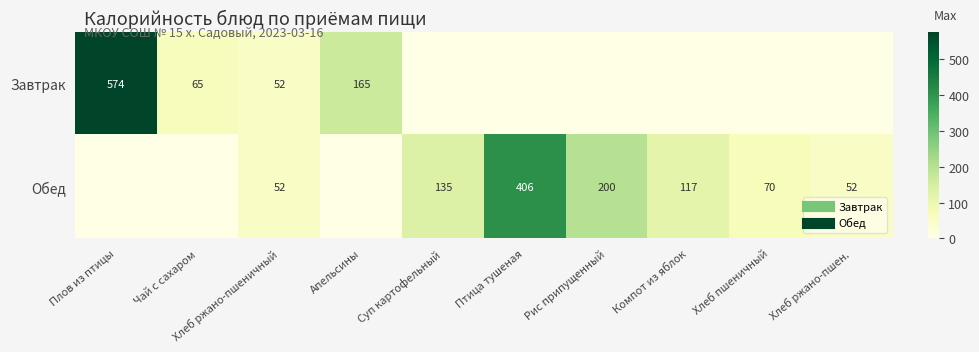

How many data points does each series have?

10